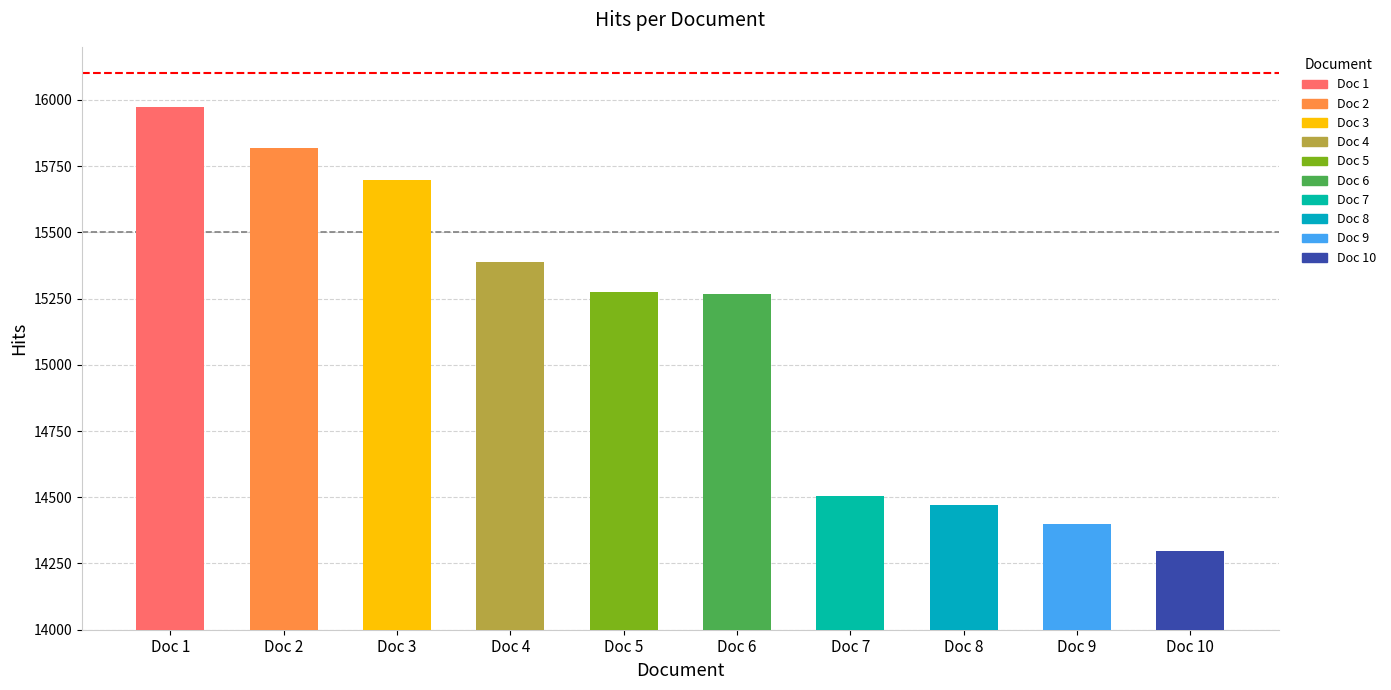

Between 15269 and 15699, which is larger?

15699